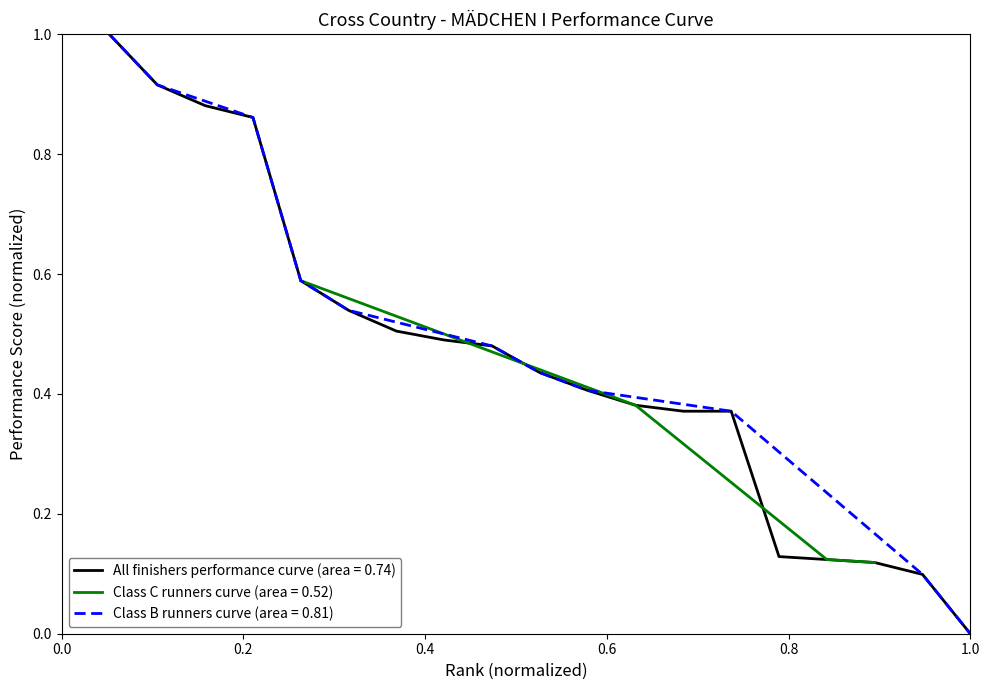

What is the value of the 5th point from the left?

0.6